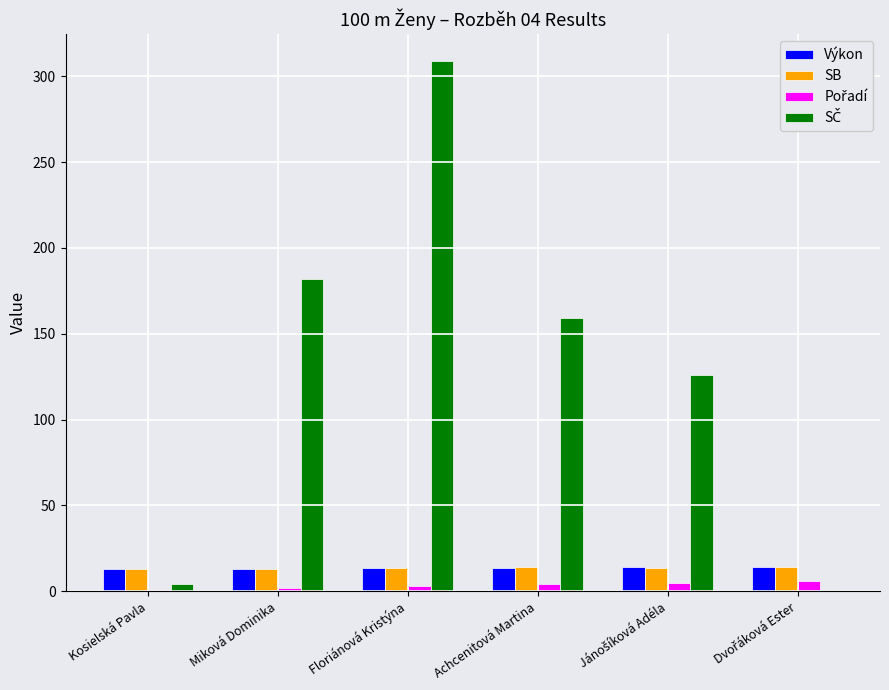

The Výkon series shows 13.4 at Floriánová Kristýna. True or false?

True